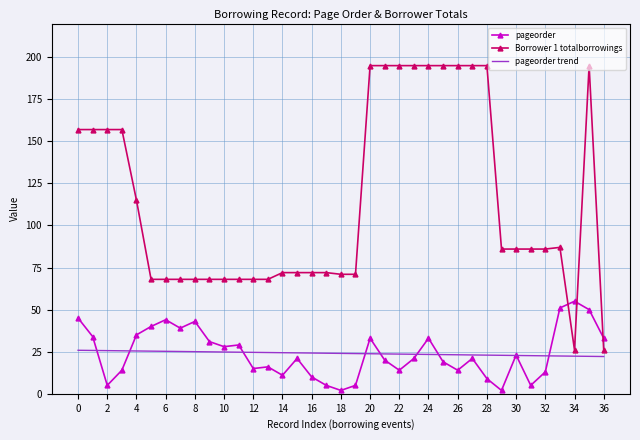

Which series has the largest range (max minus min)?

Borrower 1 totalborrowings